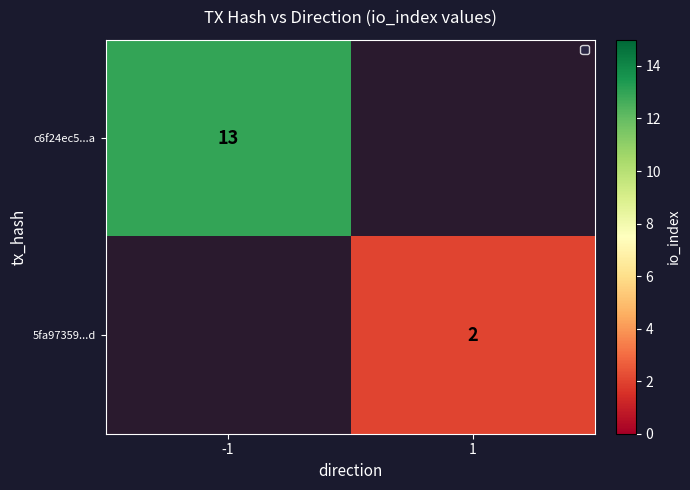

The value of 5fa97359...d at 1 is 1. True or false?

False